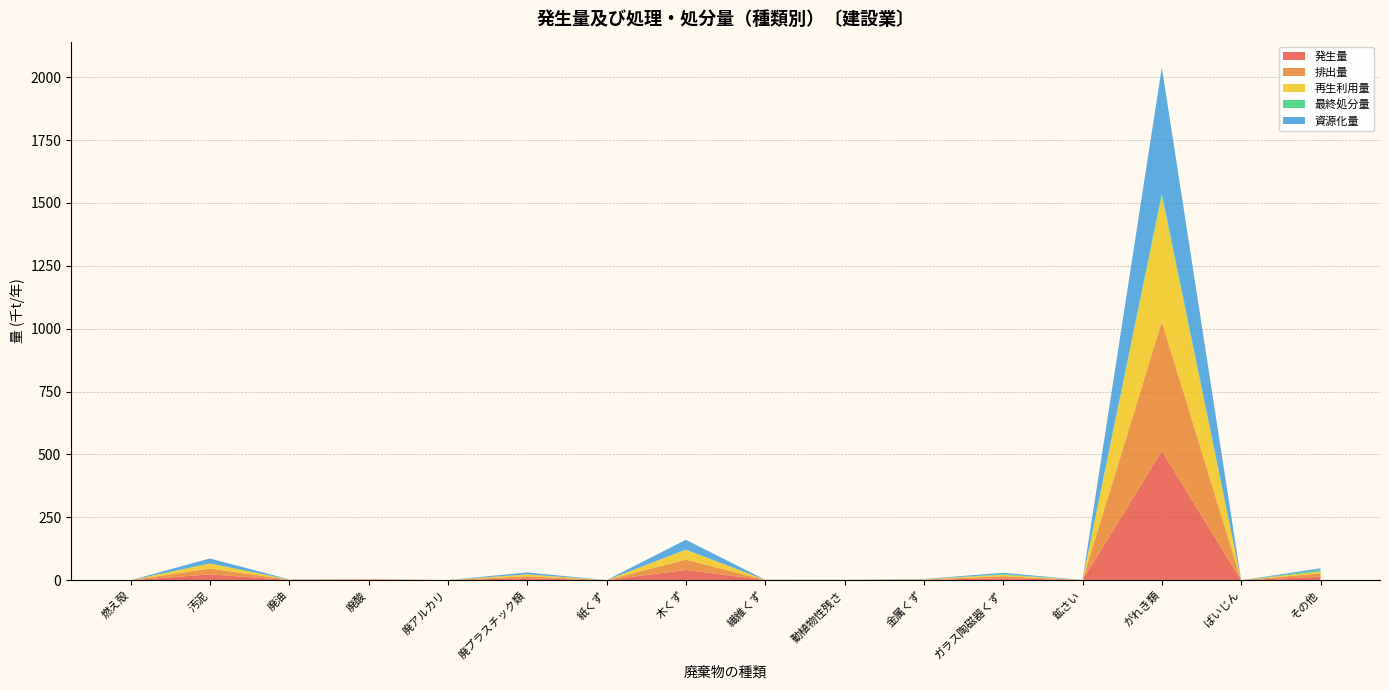

Reading left to right, what are all the values shown in this chart?

発生量: 燃え殻=0.0	汚泥=23.3	廃油=1.1	廃酸=1.9	廃アルカリ=0.3	廃プラスチック類=7.9	紙くず=0.2	木くず=40.9	繊維くず=0.5	動植物性残さ=0.4	金属くず=1.3	ガラス陶磁器くず=8.0	鉱さい=0.2	がれき類=514.2	ばいじん=0.0	その他=13.8
排出量: 燃え殻=0.0	汚泥=23.3	廃油=1.1	廃酸=1.9	廃アルカリ=0.3	廃プラスチック類=7.9	紙くず=0.2	木くず=40.9	繊維くず=0.5	動植物性残さ=0.4	金属くず=1.3	ガラス陶磁器くず=8.0	鉱さい=0.2	がれき類=514.2	ばいじん=0.0	その他=13.8
再生利用量: 燃え殻=0.0	汚泥=19.7	廃油=0.6	廃酸=0.2	廃アルカリ=0.0	廃プラスチック類=7.3	紙くず=0.1	木くず=38.7	繊維くず=0.5	動植物性残さ=0.4	金属くず=1.2	ガラス陶磁器くず=5.5	鉱さい=0.2	がれき類=499.2	ばいじん=0.0	その他=6.7
最終処分量: 燃え殻=0.0	汚泥=0.5	廃油=0.0	廃酸=0.0	廃アルカリ=0.0	廃プラスチック類=0.5	紙くず=0.1	木くず=1.4	繊維くず=0.0	動植物性残さ=0.0	金属くず=0.1	ガラス陶磁器くず=2.6	鉱さい=0.0	がれき類=12.2	ばいじん=0.0	その他=6.3
資源化量: 燃え殻=0.0	汚泥=19.7	廃油=0.6	廃酸=0.2	廃アルカリ=0.0	廃プラスチック類=7.3	紙くず=0.1	木くず=38.7	繊維くず=0.5	動植物性残さ=0.4	金属くず=1.2	ガラス陶磁器くず=5.5	鉱さい=0.2	がれき類=499.2	ばいじん=0.0	その他=6.7